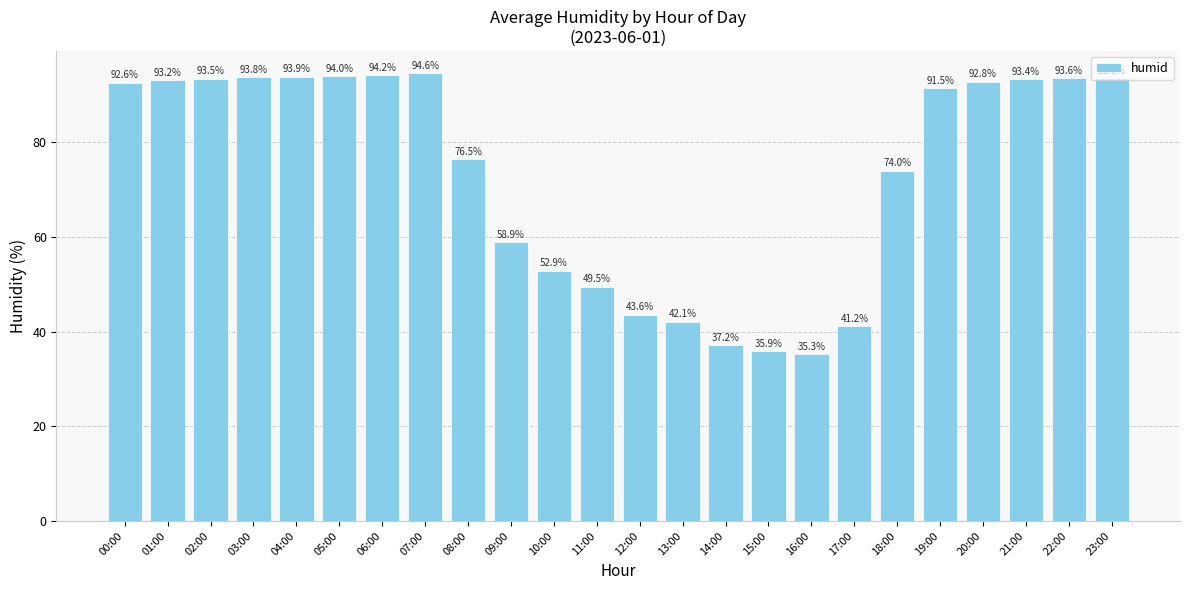

How many bars are there in total?

24